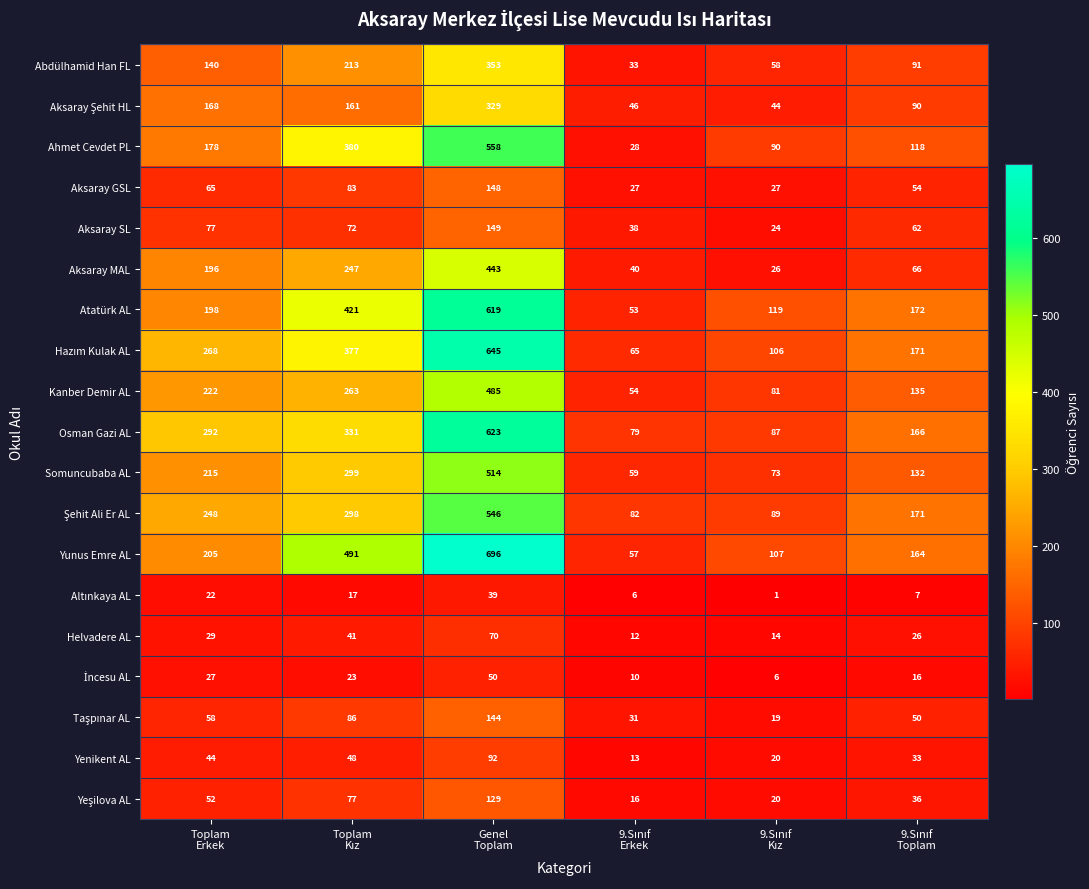

What is the difference between the maximum and second lowest values in the Aksaray MAL series?

403